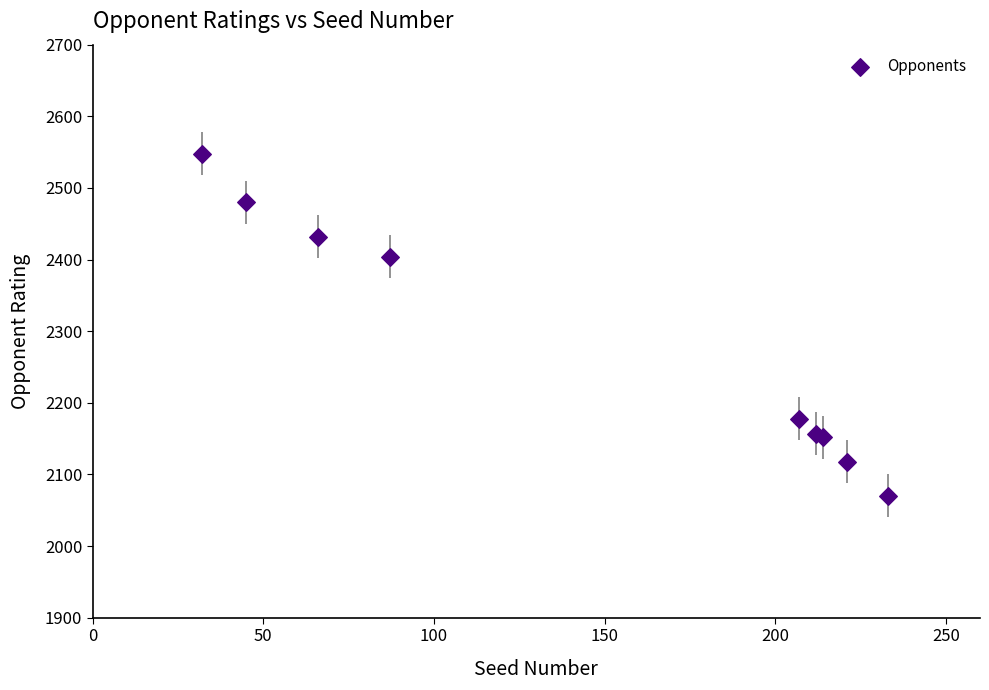

What Y value in the scatter plot is closest to 2309?

2404